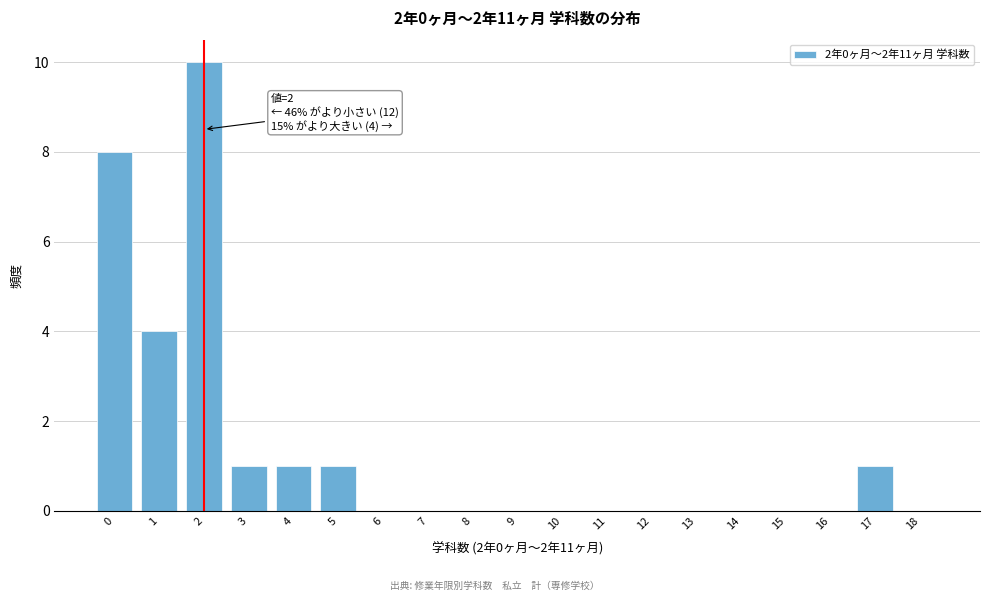

Reading right to left, extract all data points from this chart.

18=0	17=1	16=0	15=0	14=0	13=0	12=0	11=0	10=0	9=0	8=0	7=0	6=0	5=1	4=1	3=1	2=10	1=4	0=8